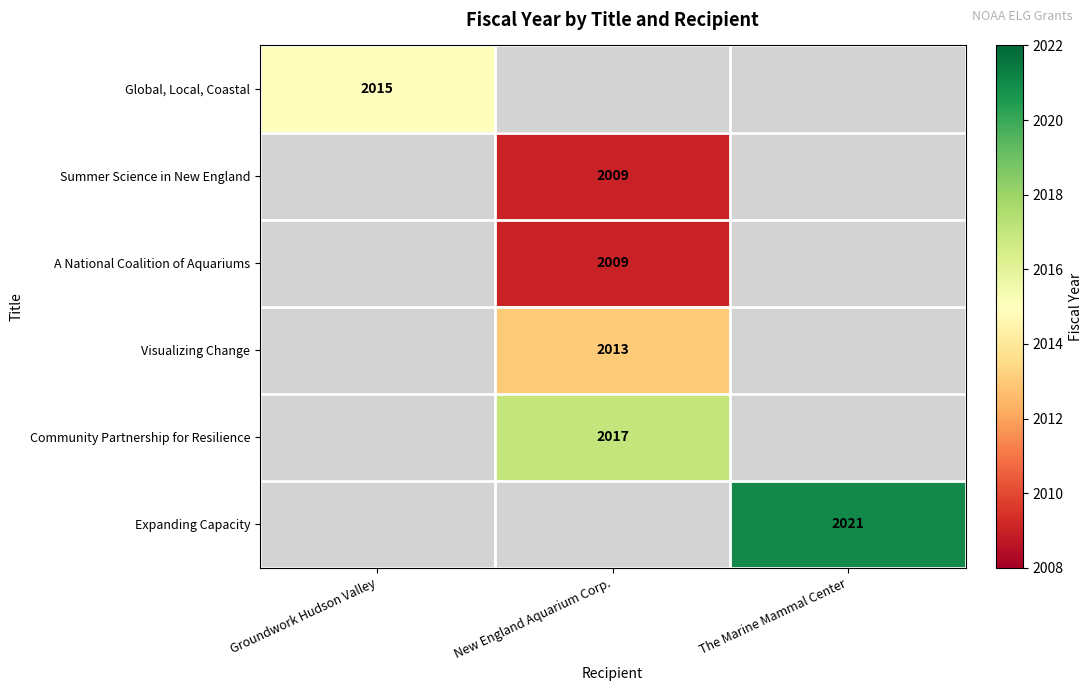

The Visualizing Change series shows 2895.7 at New England Aquarium Corp.. True or false?

False